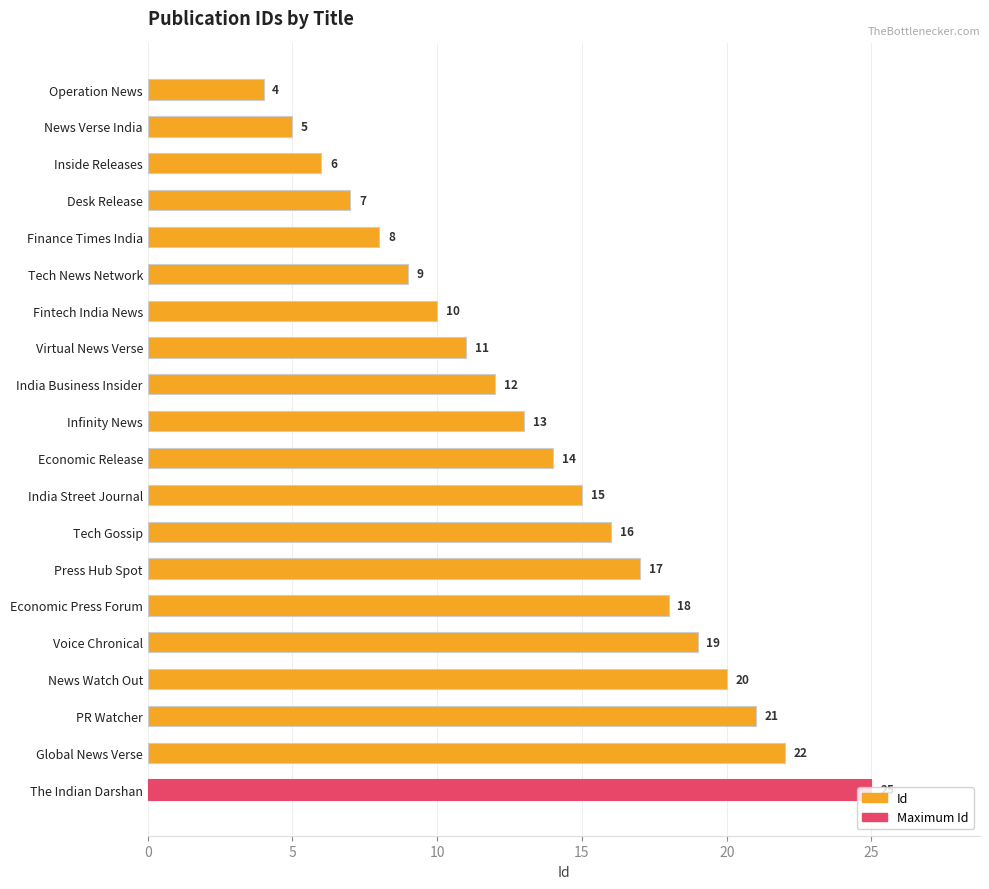

Where is the data nearest to the value 14?

Economic Release